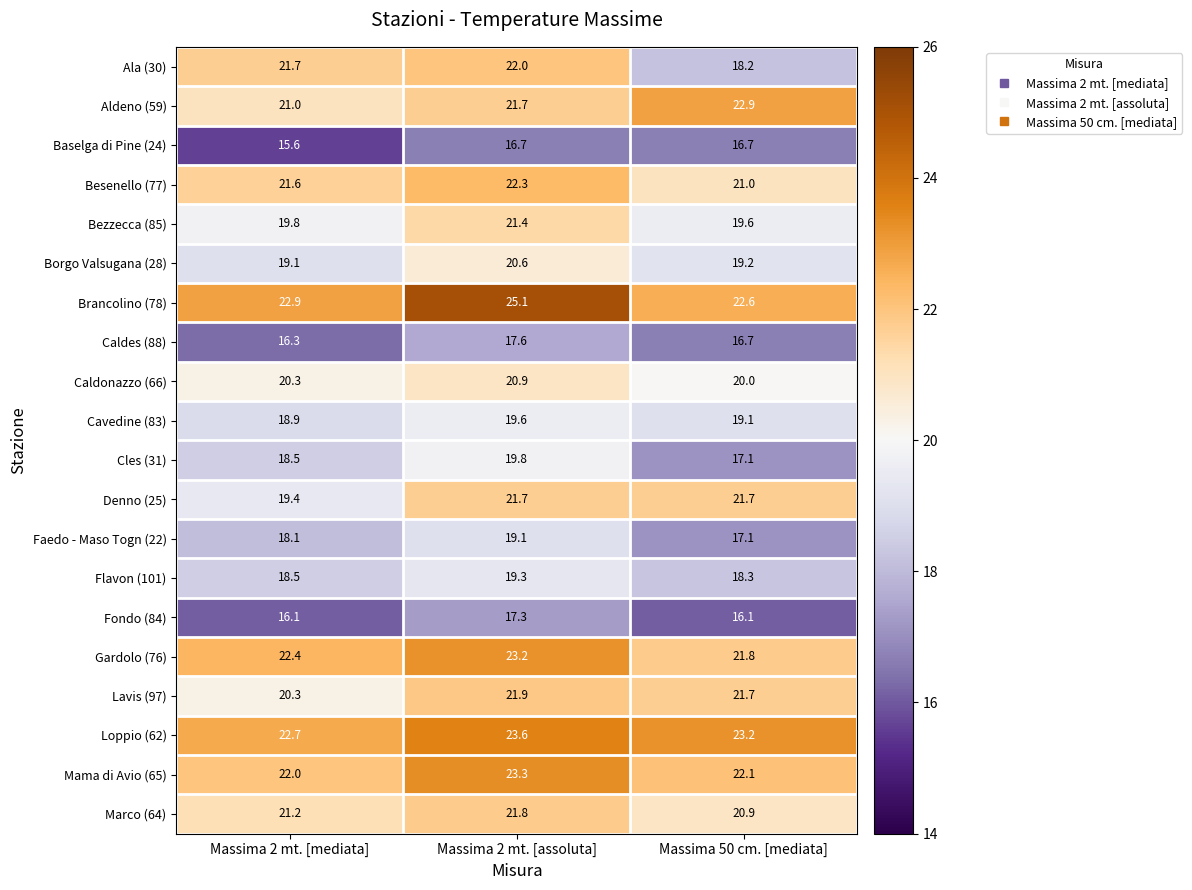

How many distinct data groups are displayed?

20